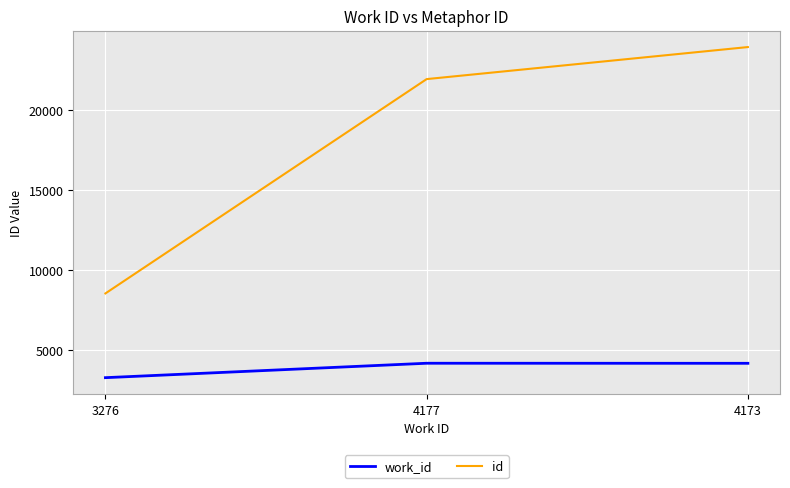

List the series in order of their peak value, lowest first.

work_id, id